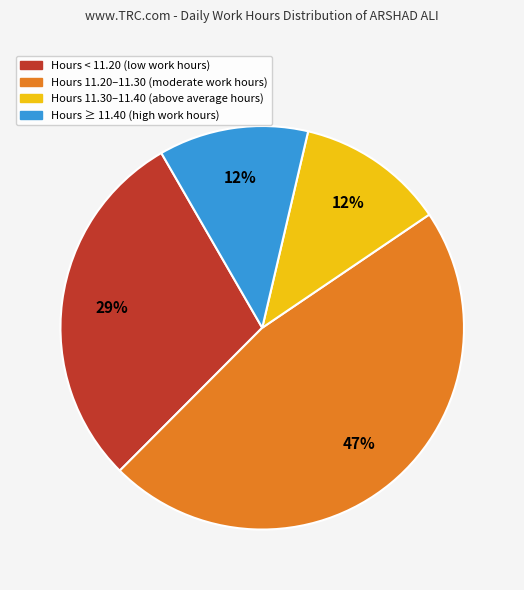

Is there any slice that represents more than half of the pie?

No